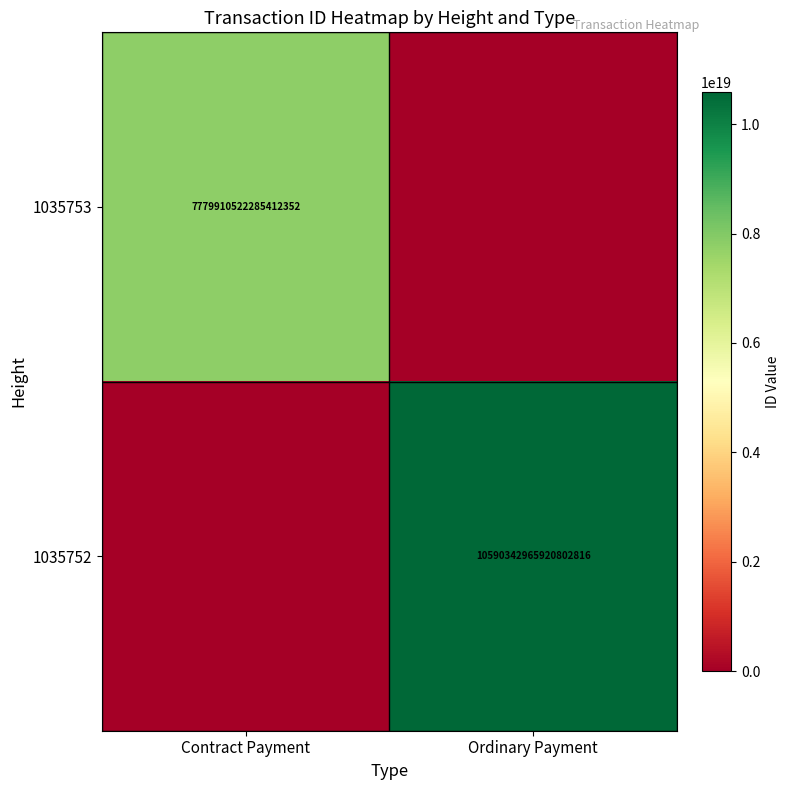

Is it true that 1035752 equals 10590342965920802816 at Ordinary Payment?

True